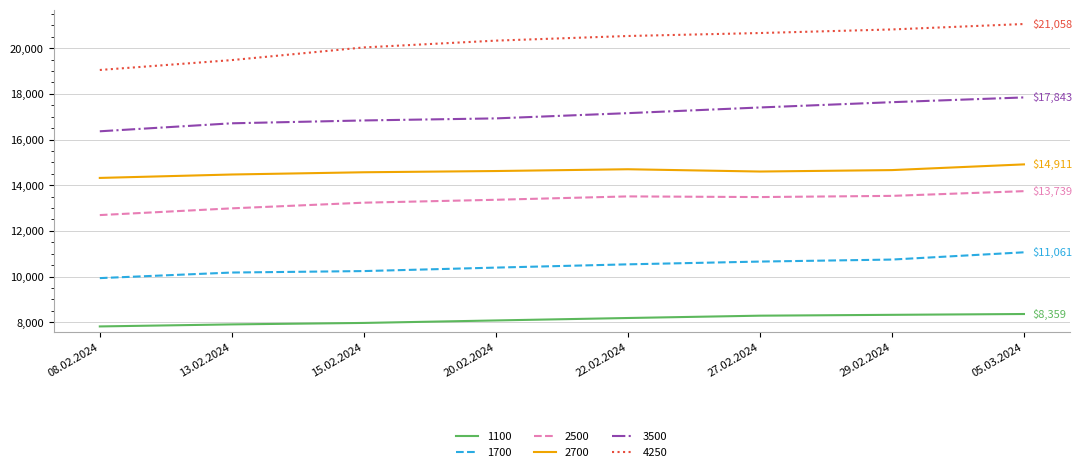

True or false: 4250 and 2500 intersect in this chart.

False